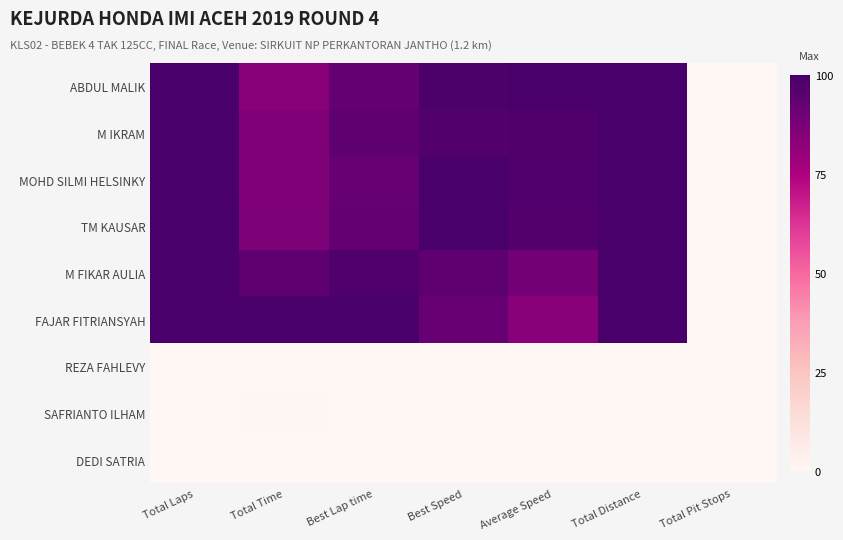

Count the number of categories in the chart.

7